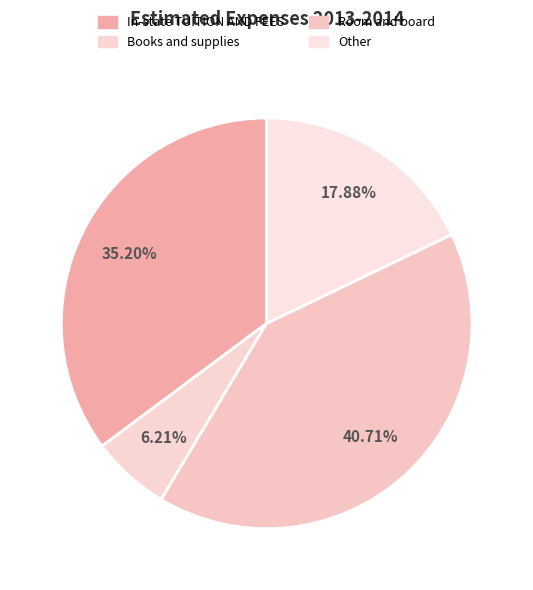

Does Books and supplies represent more than half of the total?

No